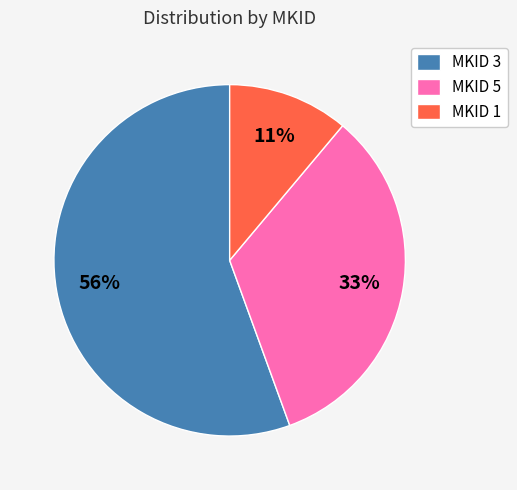

How many segments does this pie chart have?

3